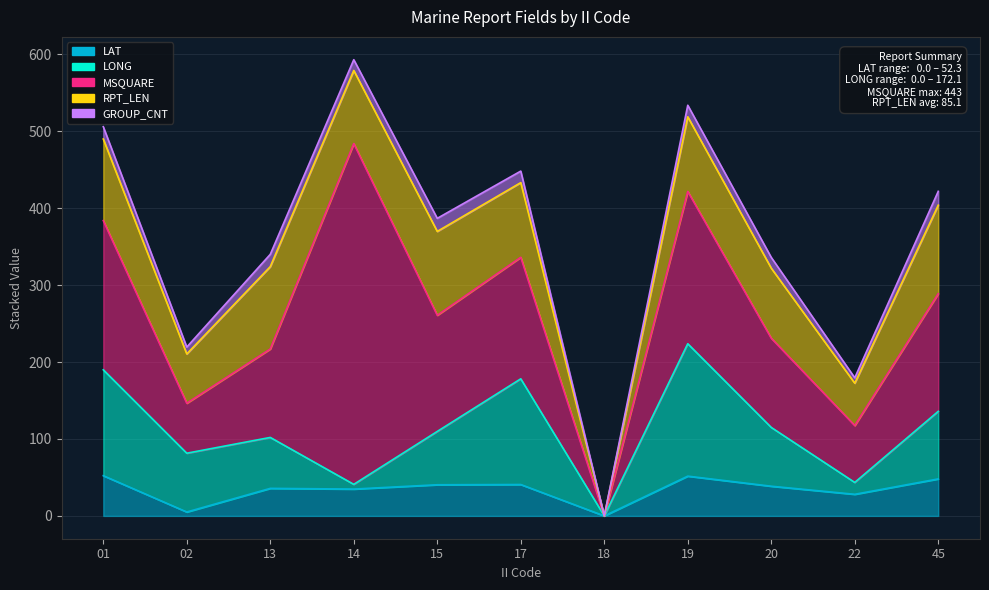

True or false: RPT_LEN and MSQUARE cross at least once.

False